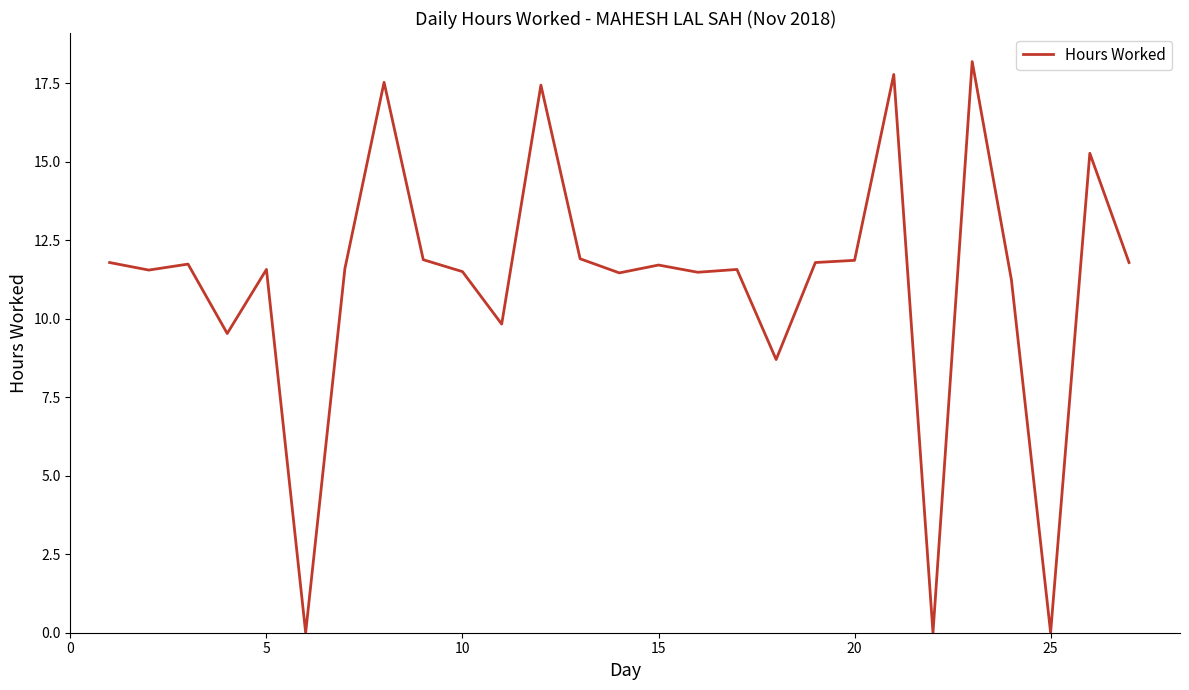

What is the maximum value shown in the chart?

18.2